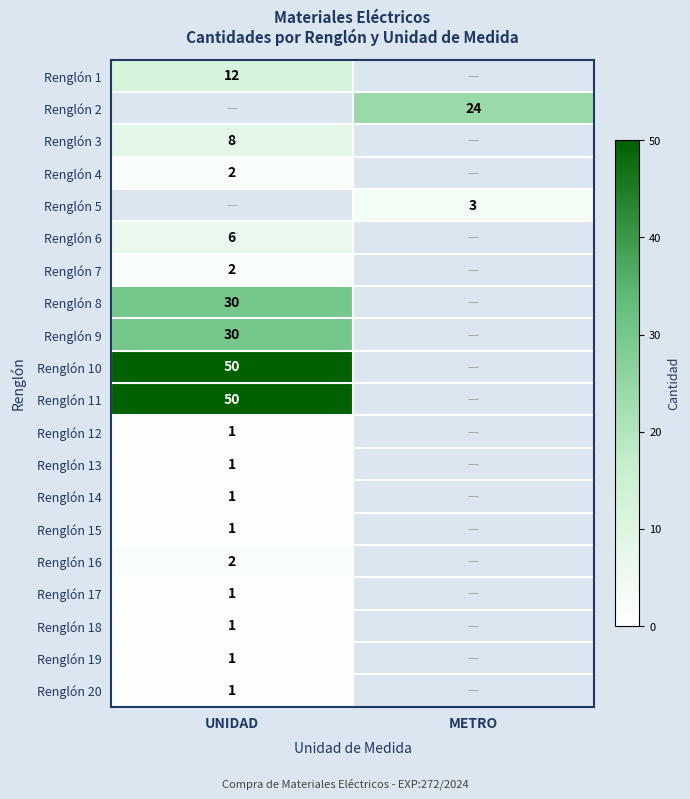

Is it true that Renglón 15 equals 1 at UNIDAD?

True